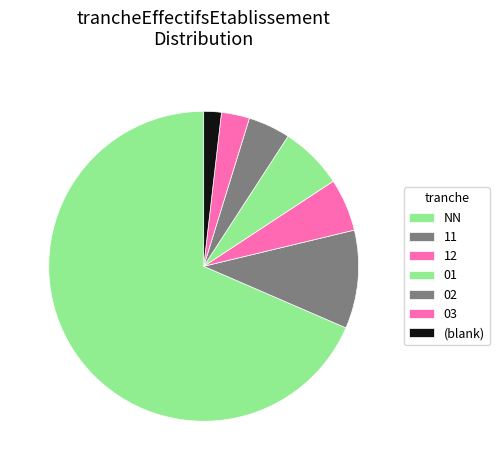

How many slices are in this pie chart?

7